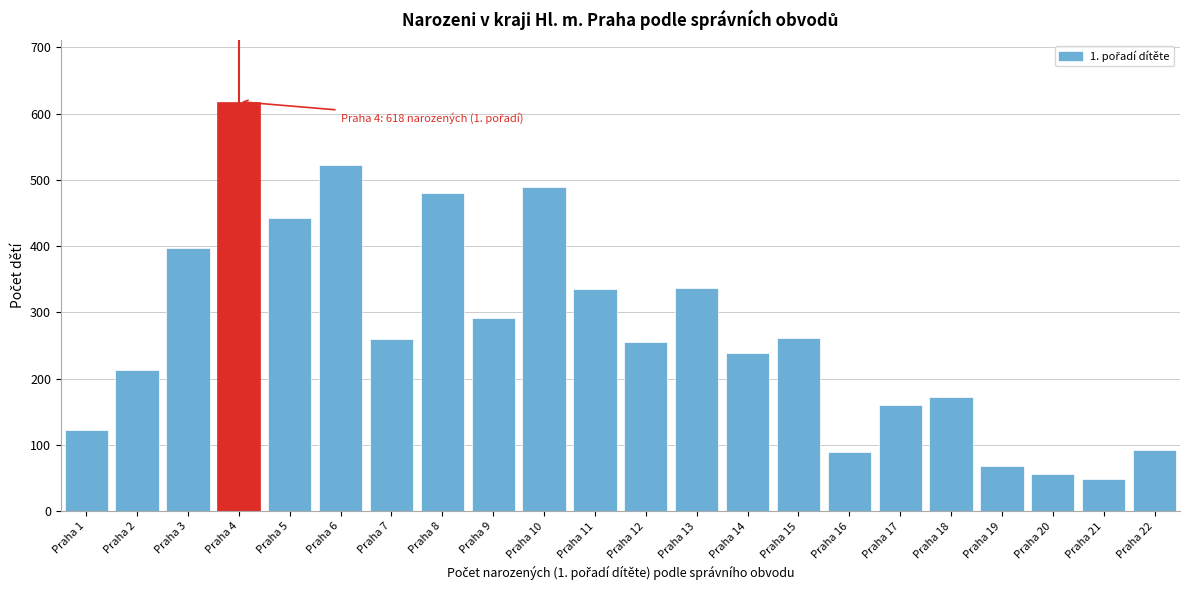

Which has a higher value, Praha 21 or Praha 4?

Praha 4